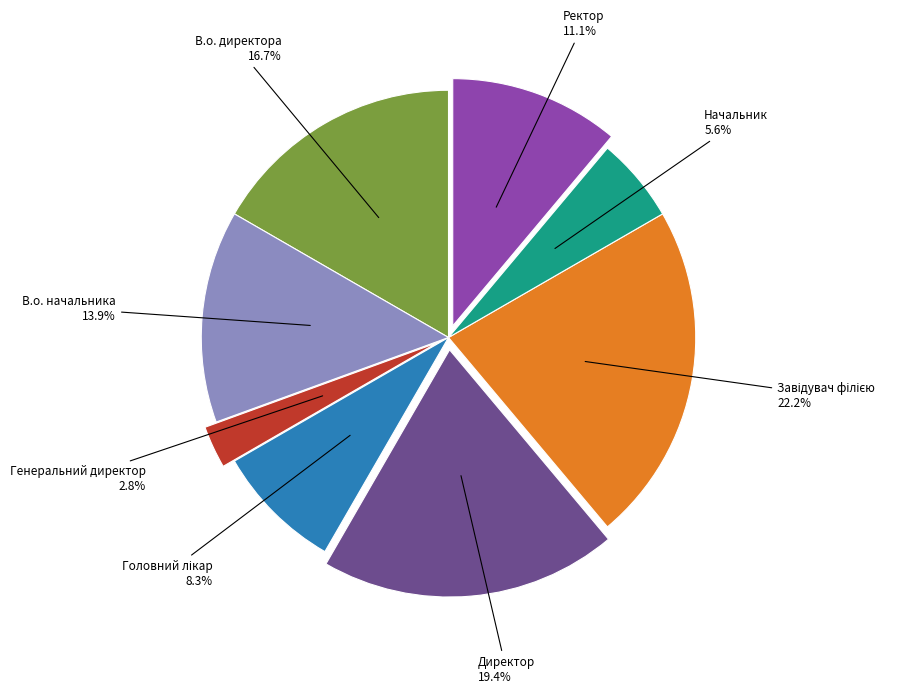

To the nearest percent, what is the difference between the largest and smallest slice percentages?

19%